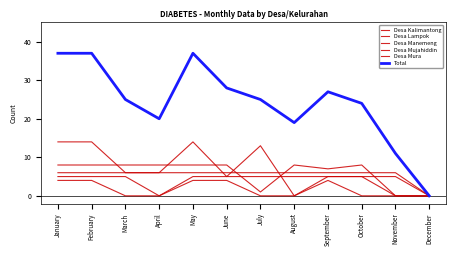

Reading left to right, list all the values displayed in this chart.

Desa Kalimantong: 8	8	8	8	8	8	1	8	7	8	0	0
Desa Lampok: 6	6	6	6	6	6	6	6	6	6	6	0
Desa Manemeng: 5	5	5	0	5	5	5	5	5	5	0	0
Desa Mujahiddin: 4	4	0	0	4	4	0	0	4	0	0	0
Desa Mura: 14	14	6	6	14	5	13	0	5	5	5	0
Total: 37	37	25	20	37	28	25	19	27	24	11	0